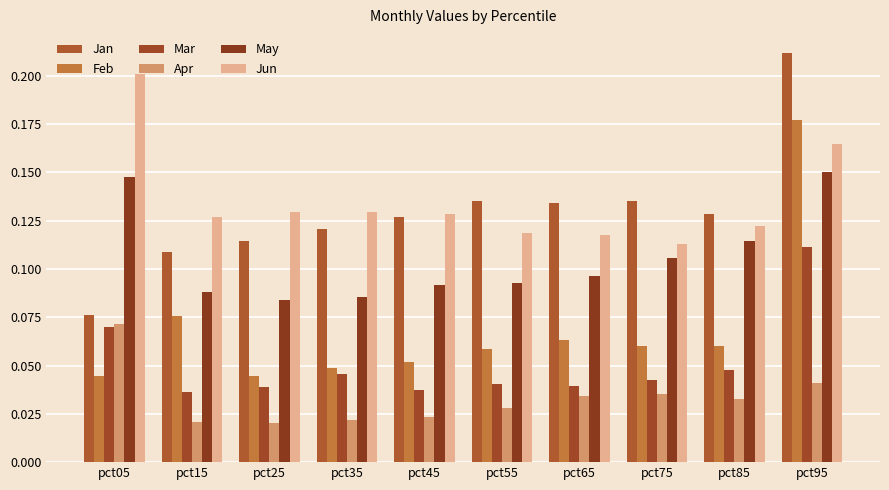

How many bars are there in total?

60